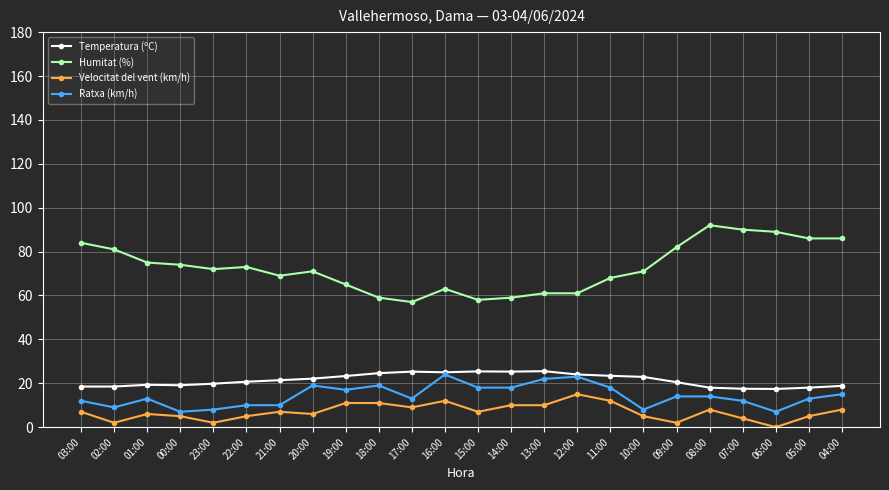

Where is the first local maximum for Ratxa (km/h)?

01:00